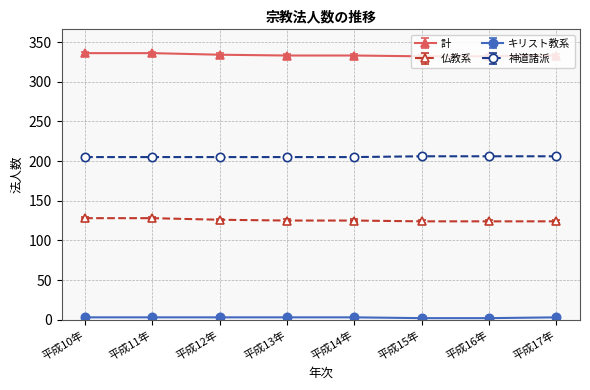

True or false: 計 has a value of 546 at 平成12年.

False